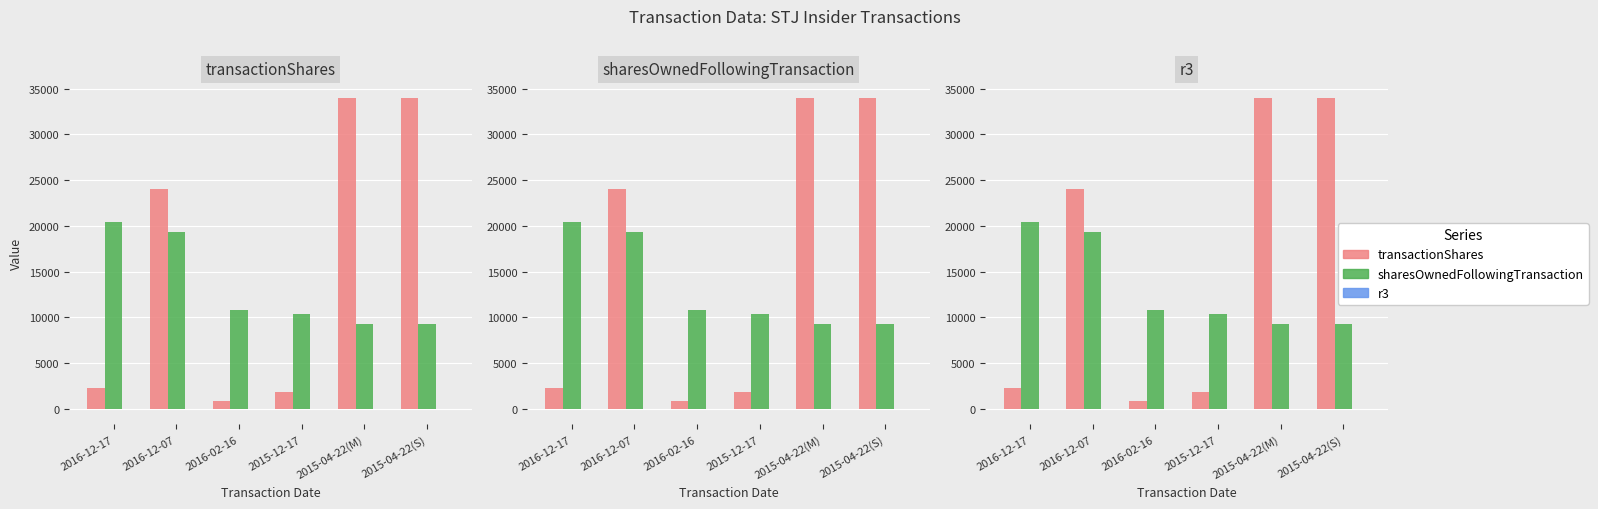

What is the value of the sharesOwnedFollowingTransaction bar at the 5th from the left?

9229